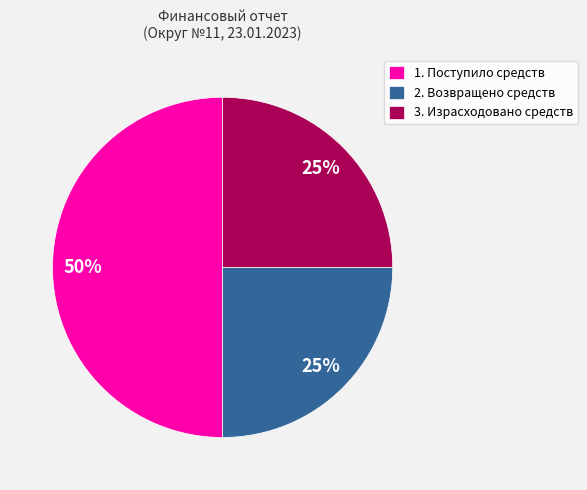

Combined, do 1. Поступило средств and 2. Возвращено средств account for over 50%?

Yes